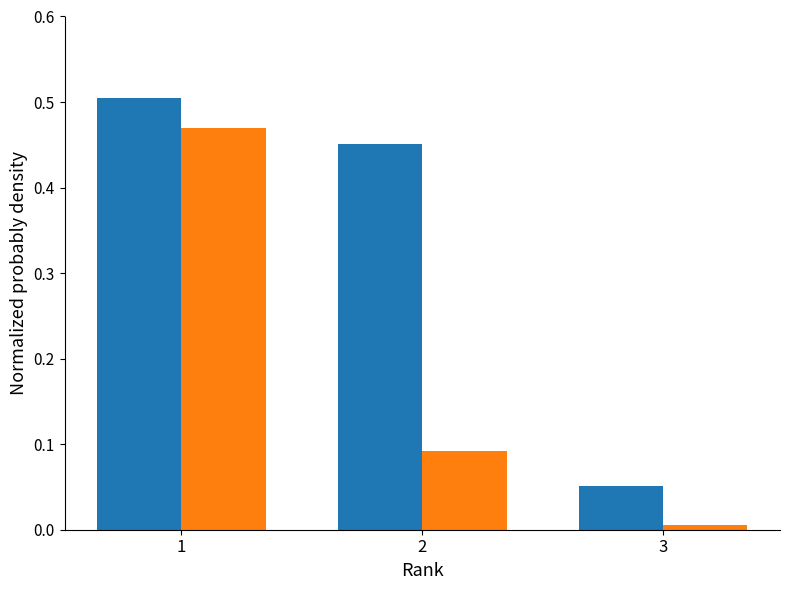

What is the total value across all series at 1?

1.0